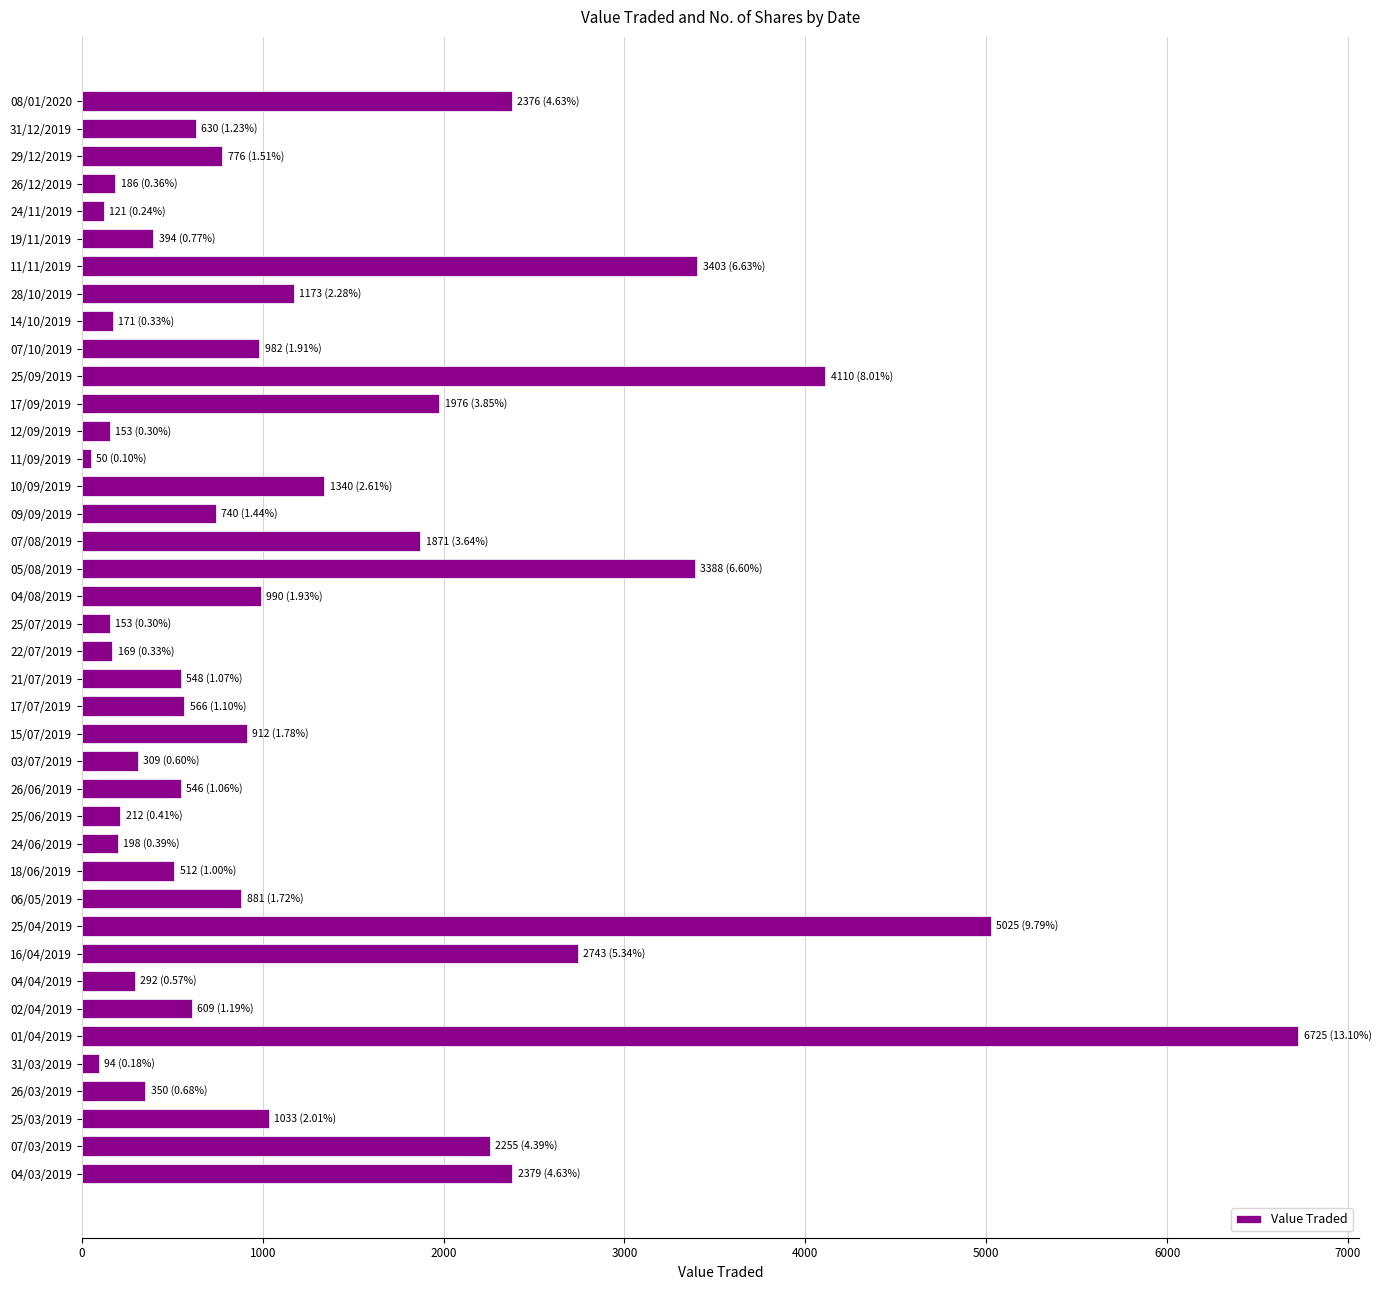

What is the sum of all values?

51341